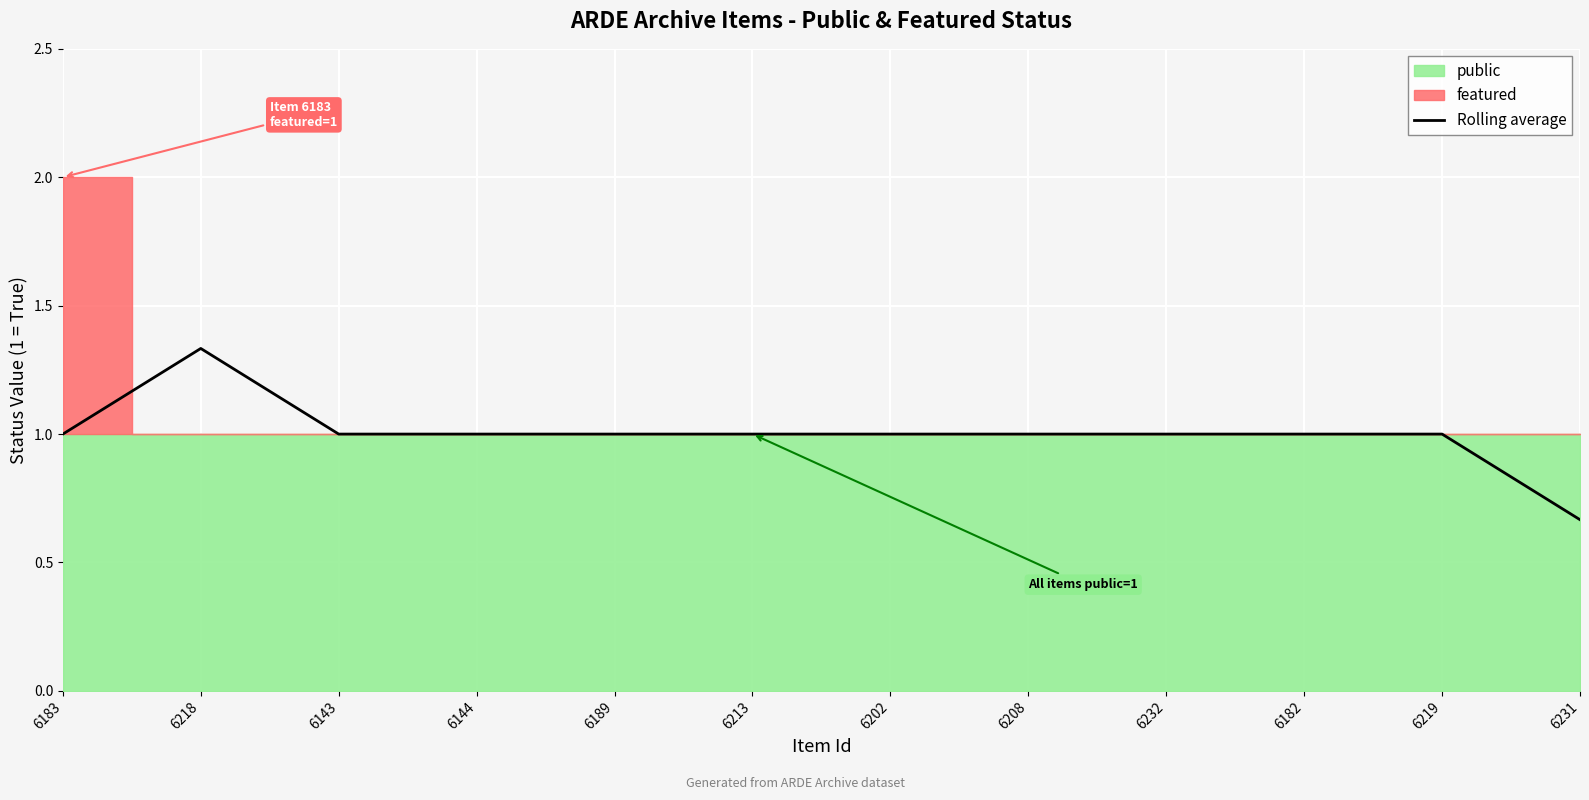

What position from the left is 6189?

5